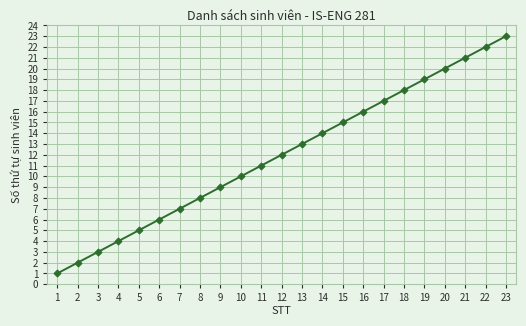

What is the difference between the maximum and minimum values?

22